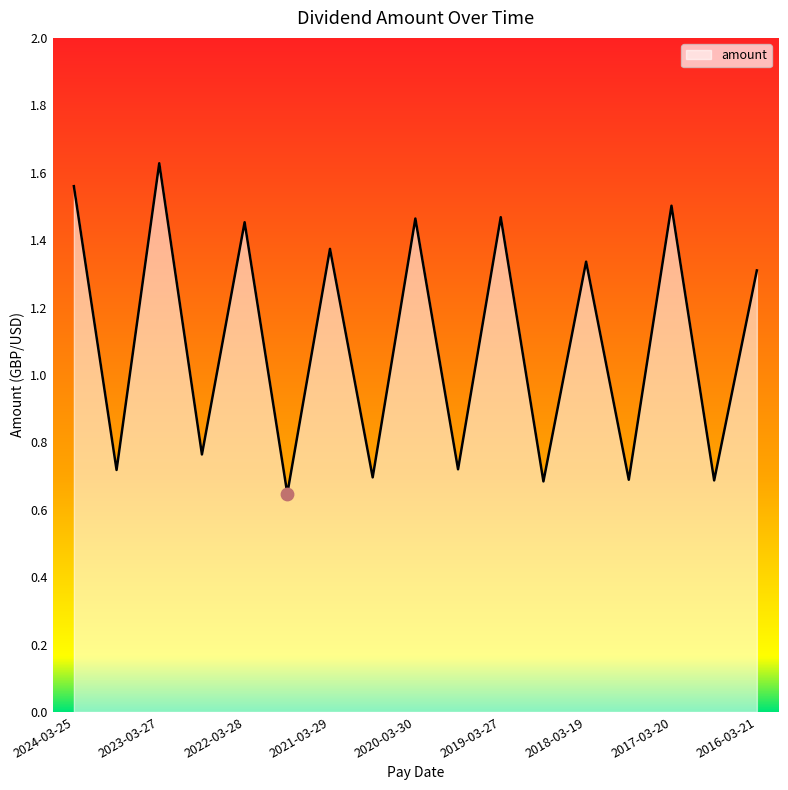

What is the difference between the maximum and minimum values?

1.0